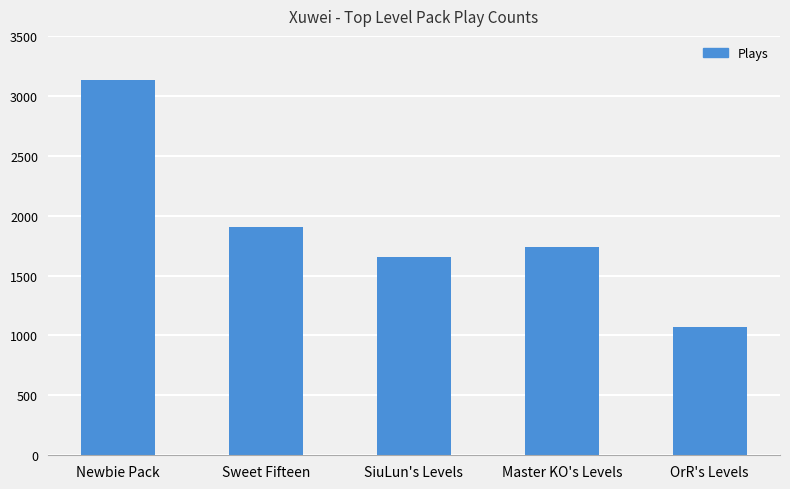

What is the change in value from Newbie Pack to Master KO's Levels?

-1392